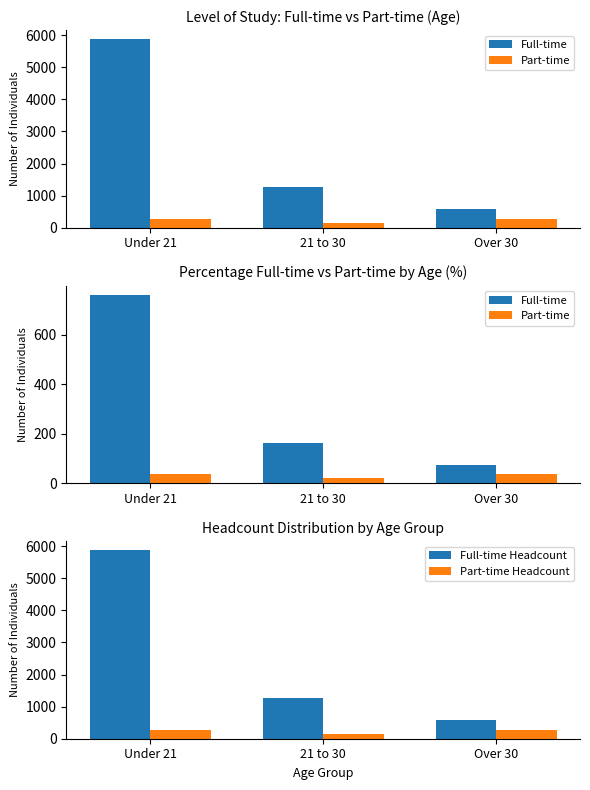

What is the difference between the highest and lowest values at Under 21?

5826